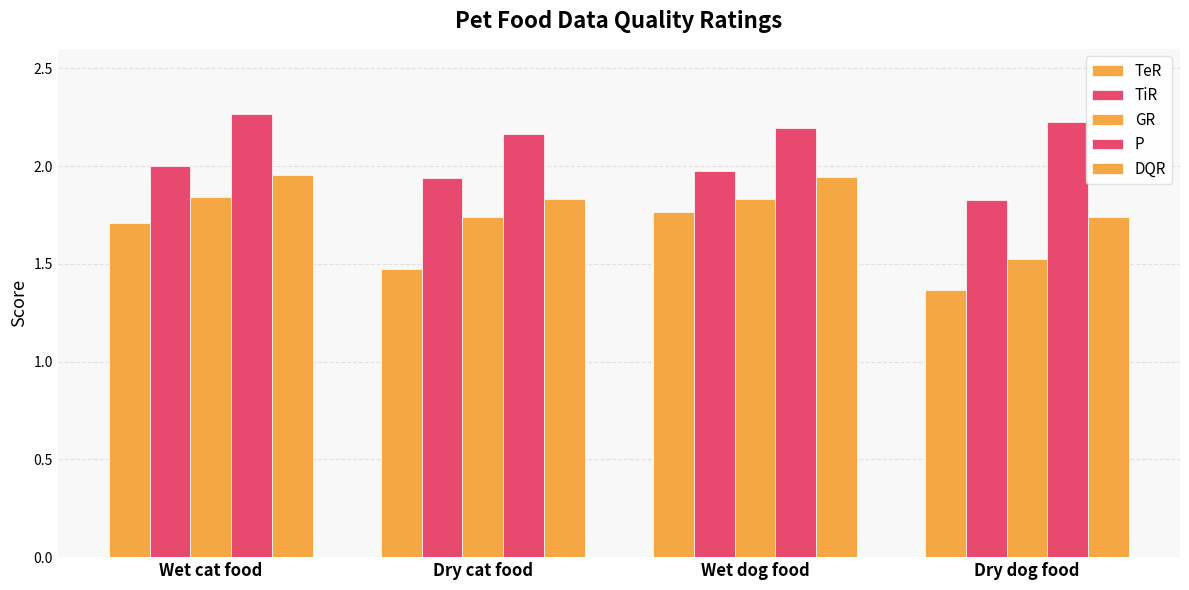

Are the bars horizontal?

No